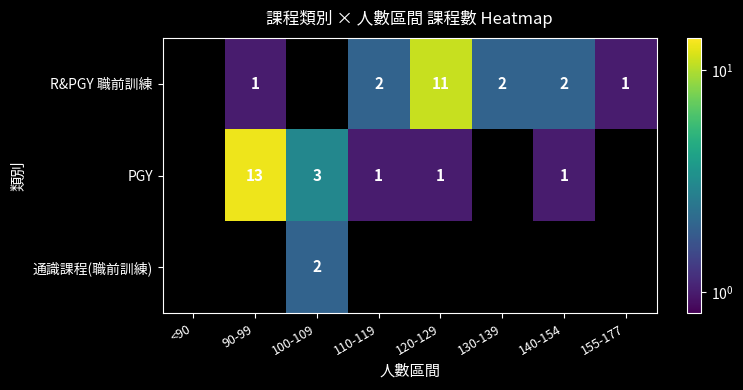

Is it true that PGY equals 5 at 100-109?

False